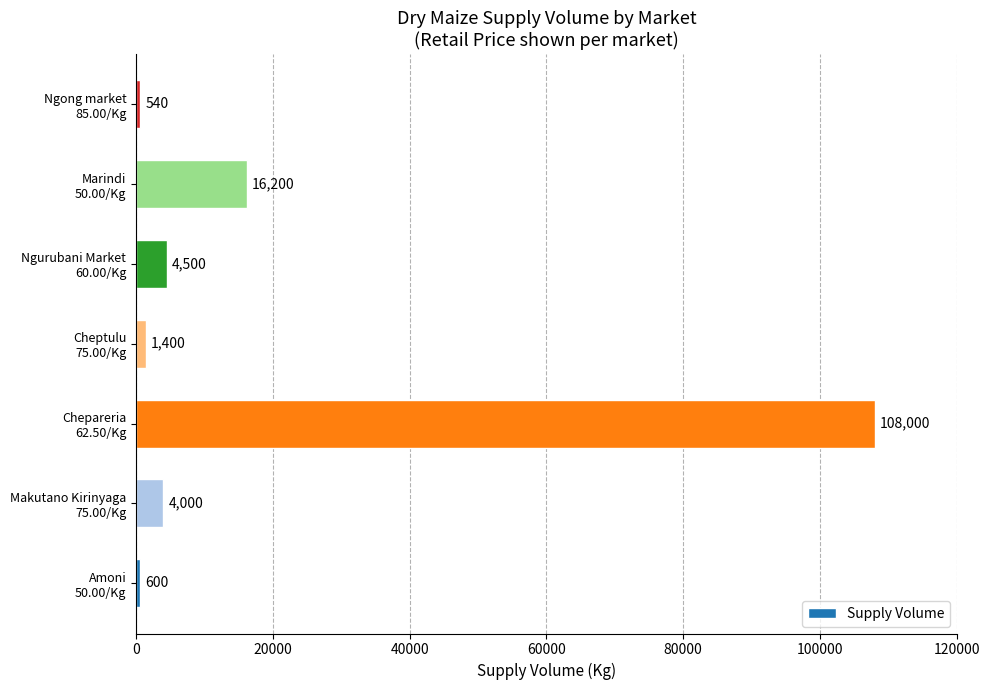

Reading top to bottom, transcribe all the data shown in this chart.

540	16200	4500	1400	108000	4000	600